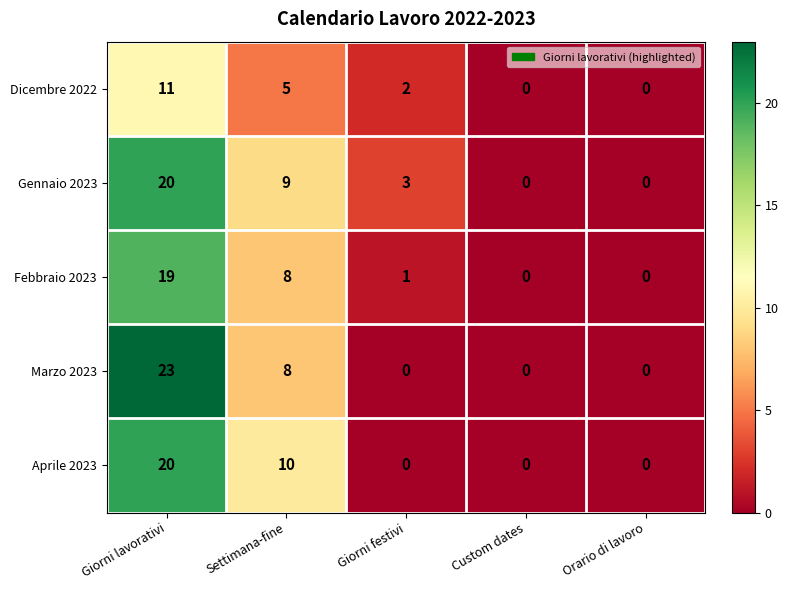

Where is Gennaio 2023 nearest to the value 10?

Settimana-fine